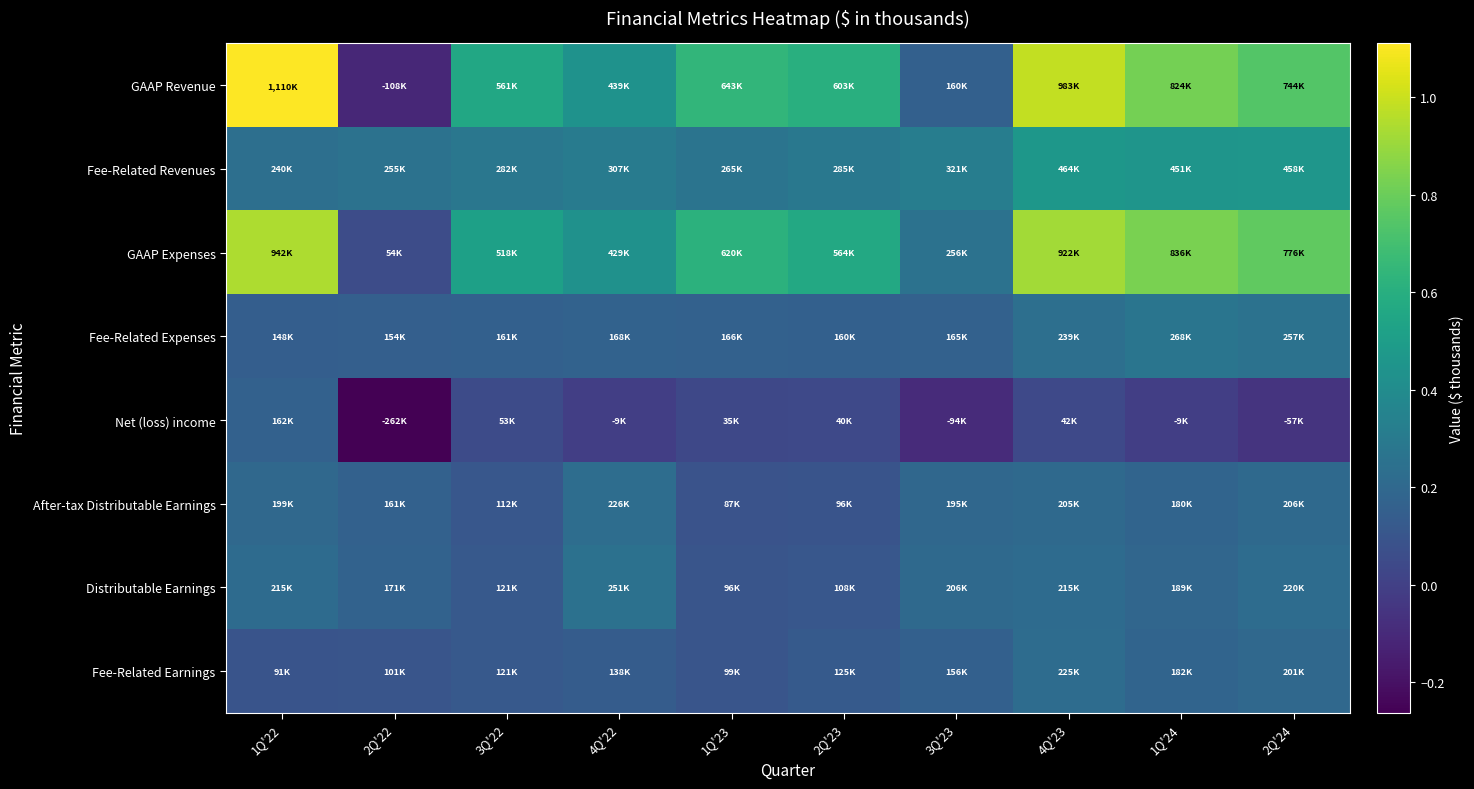

Count the number of data series in this chart.

8